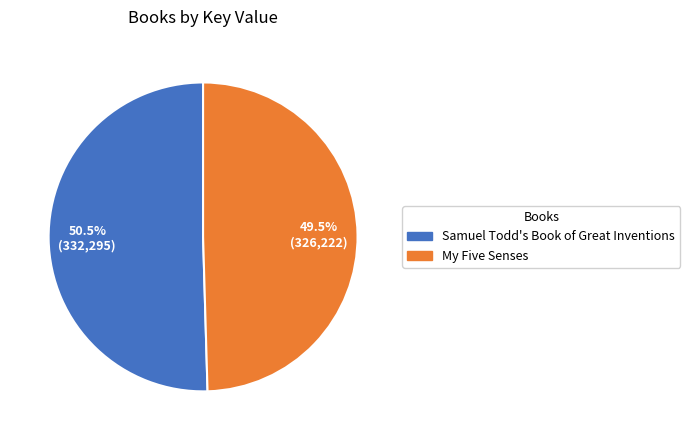

Which has a higher value, My Five Senses or Samuel Todd's Book of Great Inventions?

Samuel Todd's Book of Great Inventions